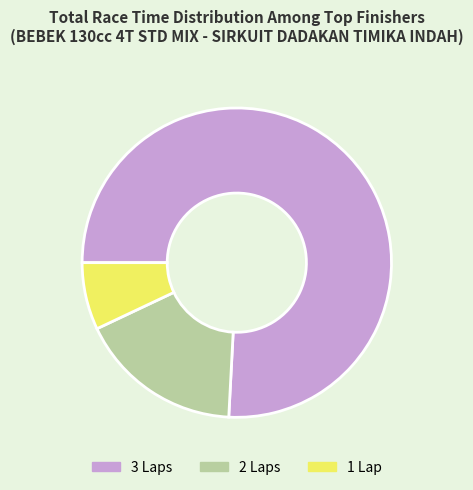

The 1 Lap slice represents 13% of the pie. True or false?

False